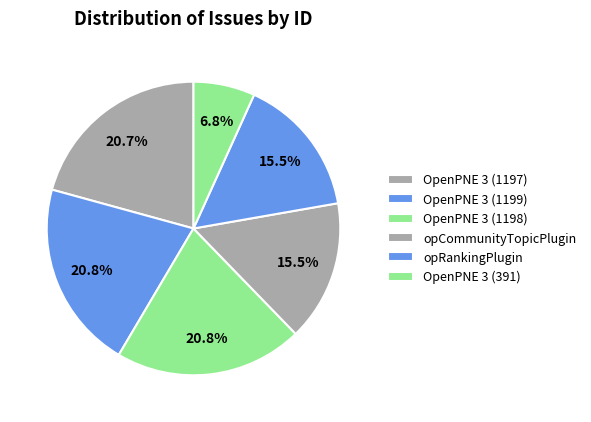

To the nearest percent, what portion does opRankingPlugin represent?

15%